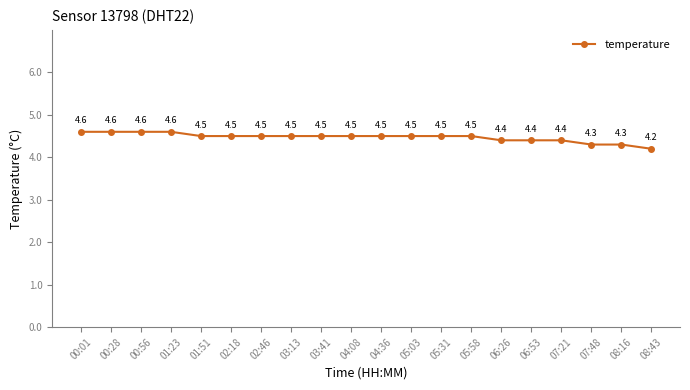

The value at 03:41 is 4.5. True or false?

True